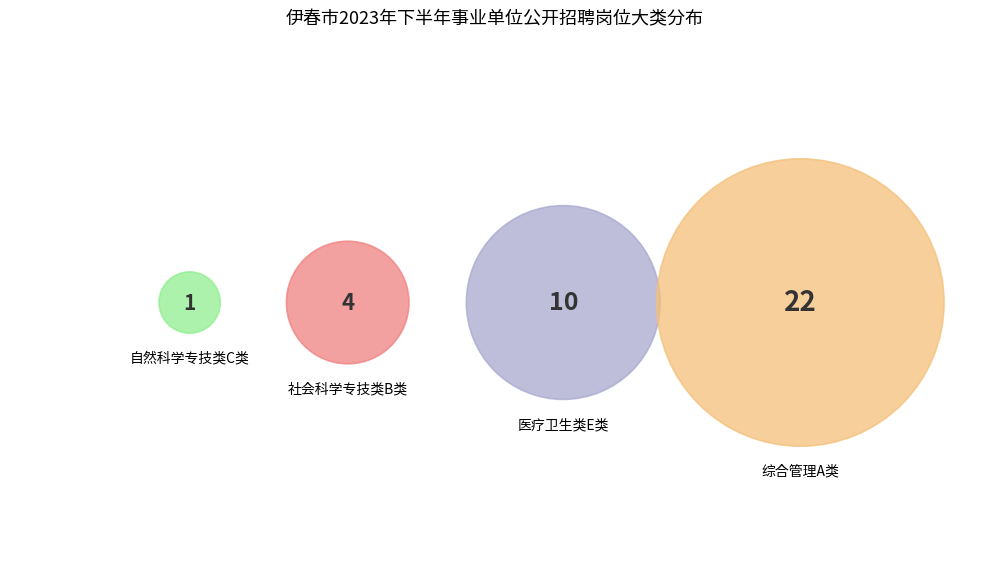

To the nearest percent, what is the difference between the 综合管理A类 and 自然科学专技类C类 slice percentages?

57%